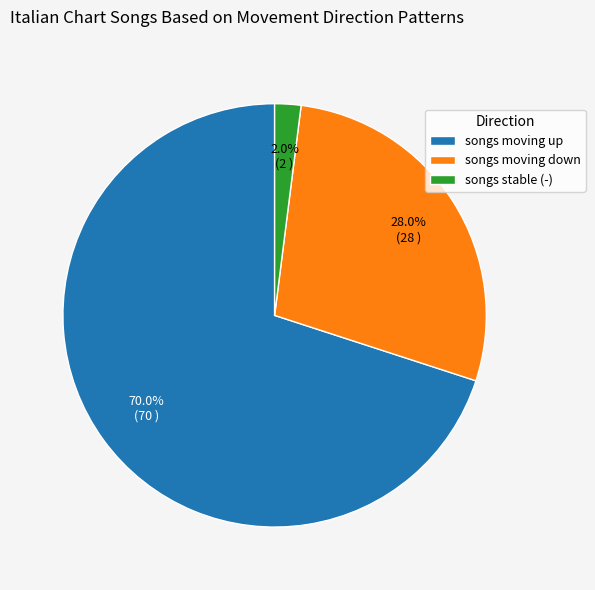

What percentage is NOT represented by songs stable (-)?

98.0%